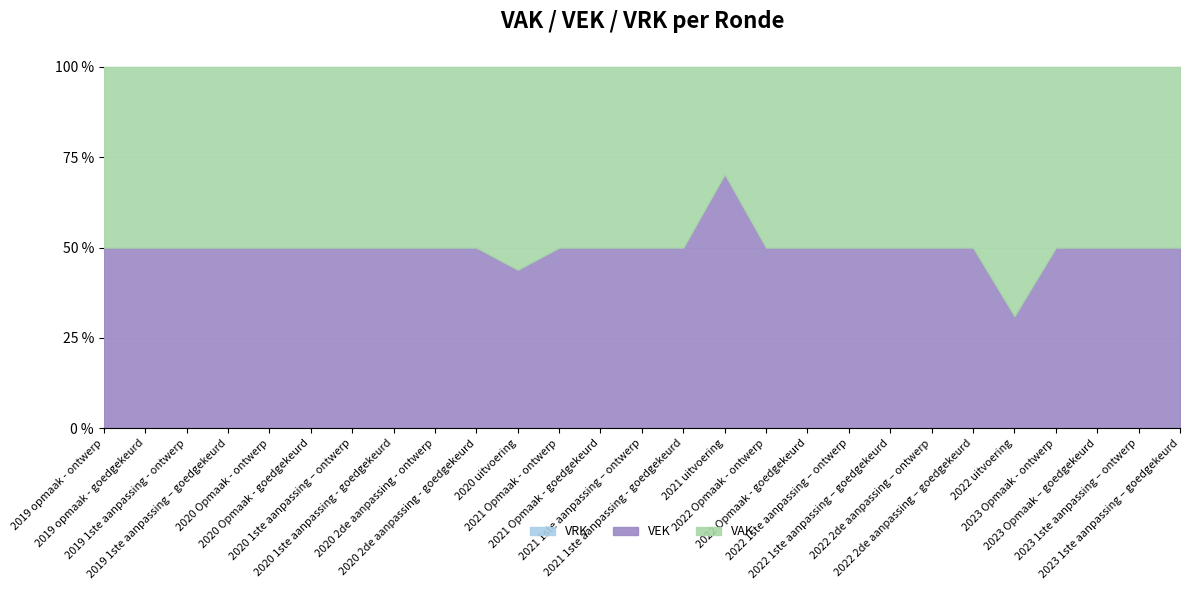

True or false: VEK and VRK cross at least once.

False